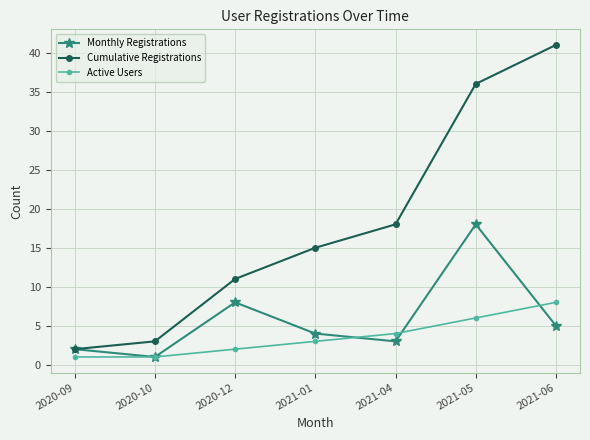

Reading left to right, transcribe all the data shown in this chart.

Monthly Registrations: 2020-09=2	2020-10=1	2020-12=8	2021-01=4	2021-04=3	2021-05=18	2021-06=5
Cumulative Registrations: 2020-09=2	2020-10=3	2020-12=11	2021-01=15	2021-04=18	2021-05=36	2021-06=41
Active Users: 2020-09=1	2020-10=1	2020-12=2	2021-01=3	2021-04=4	2021-05=6	2021-06=8